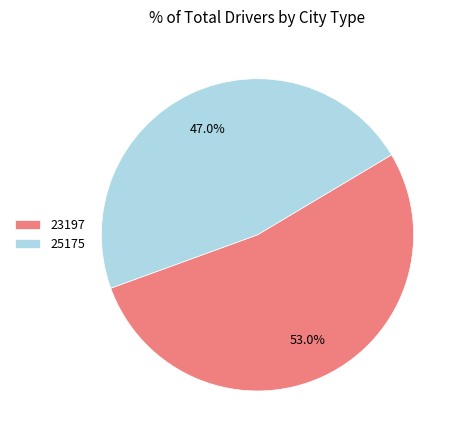

Which category has the smallest portion of the pie?

25175